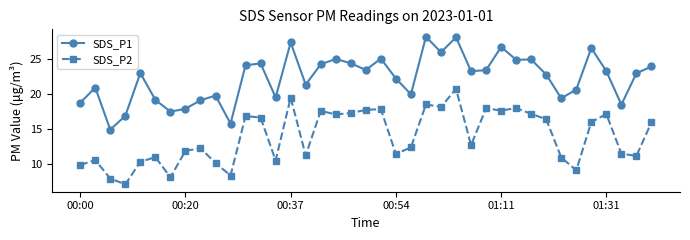

What is the maximum value shown in the chart?

28.2